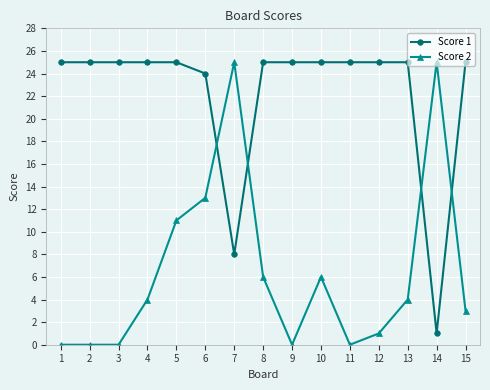

Does the chart display data point markers on the line(s)?

Yes